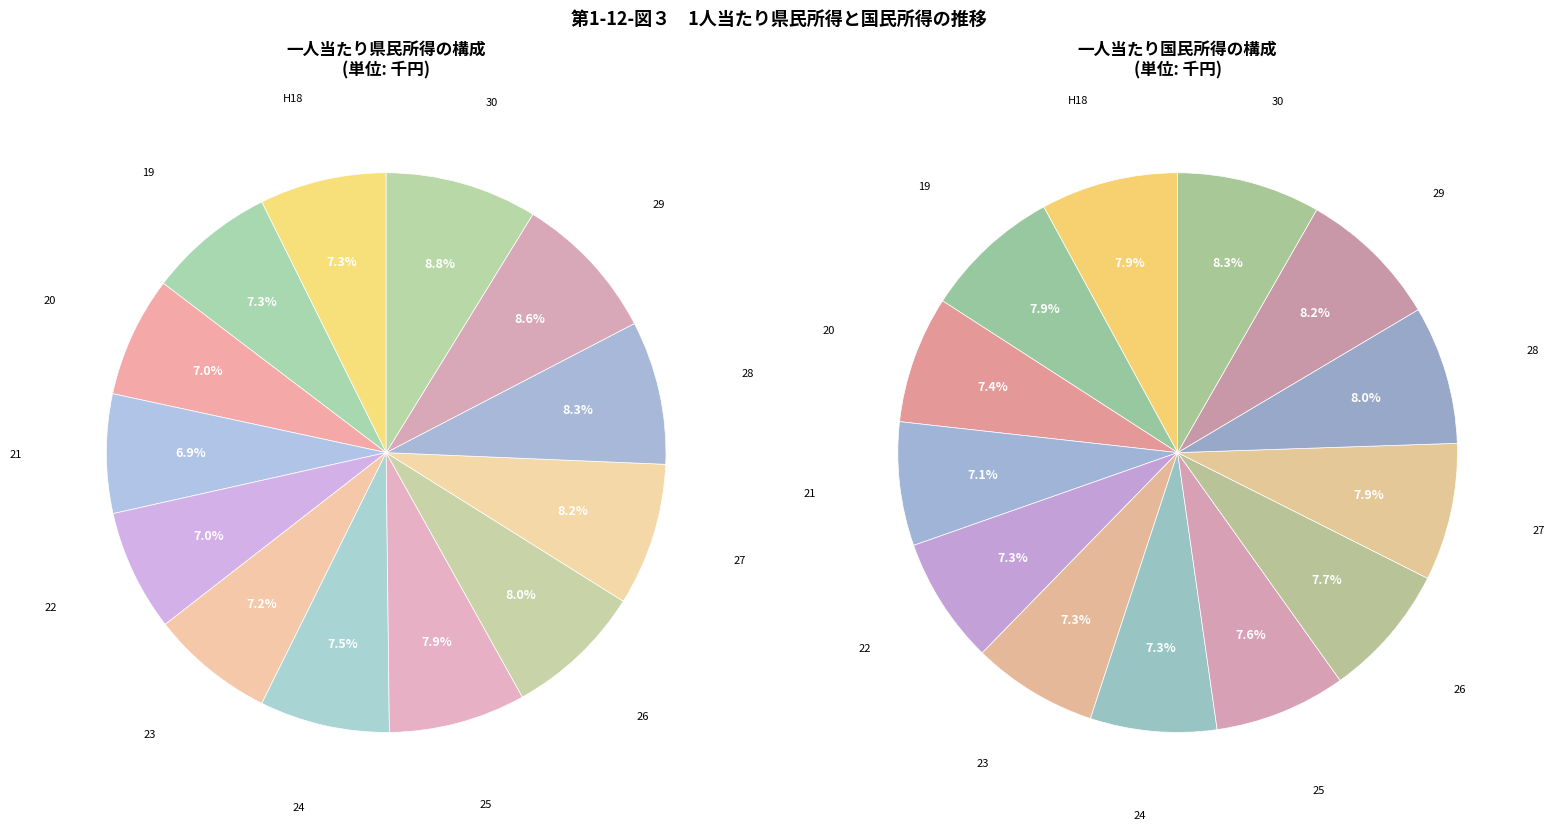

Which series has the largest range (max minus min)?

一人当たり県民所得